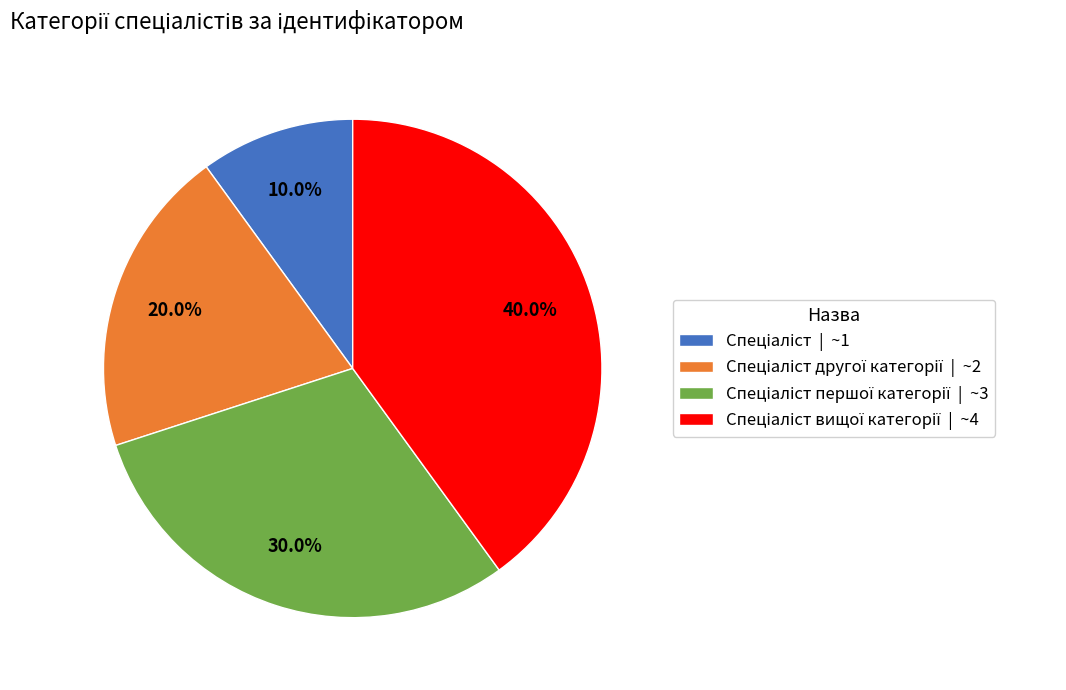

Is there any slice that represents more than half of the pie?

No